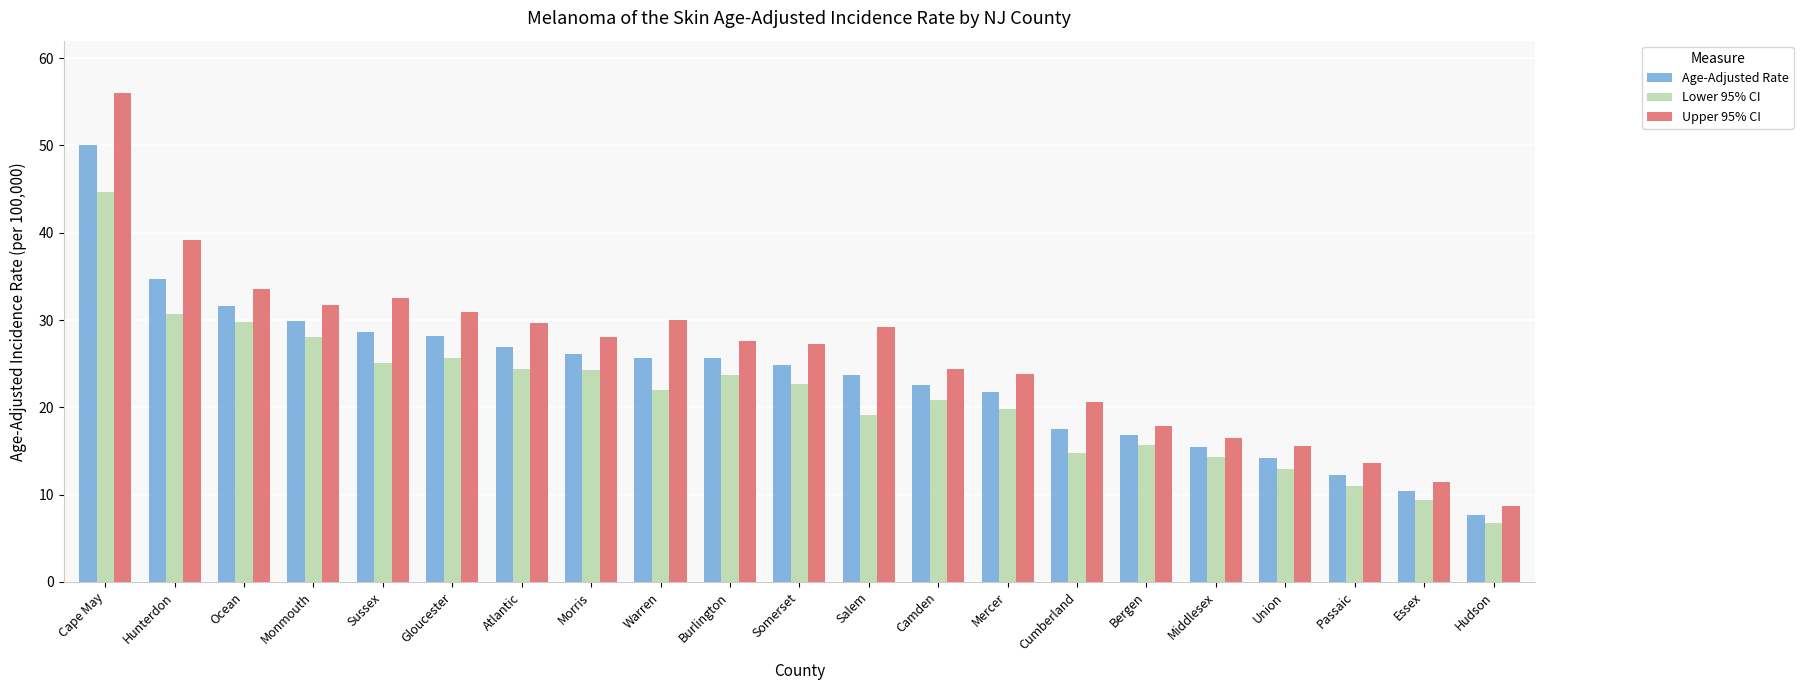

What is the total value across all series at Essex?

31.2